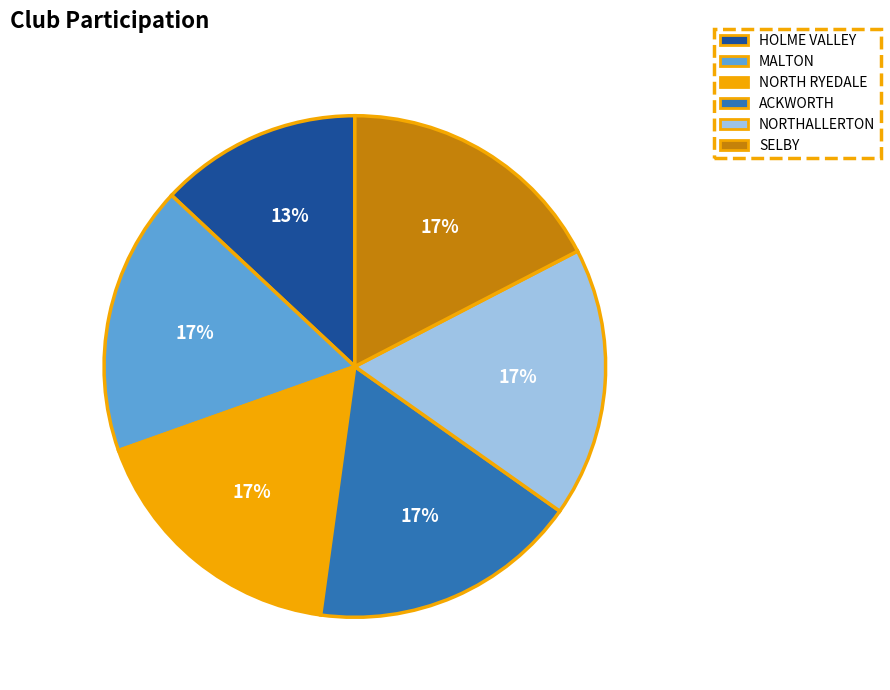

Combined, do NORTHALLERTON and MALTON account for over 50%?

No